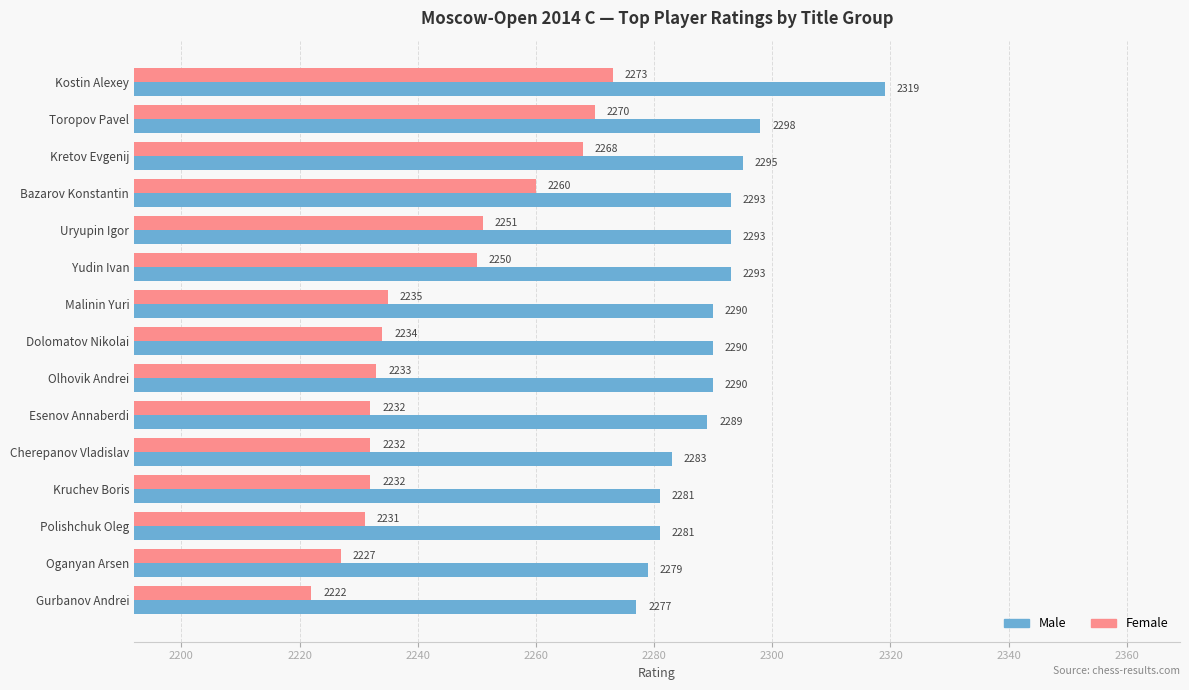

Which series has the largest total across all categories?

Male